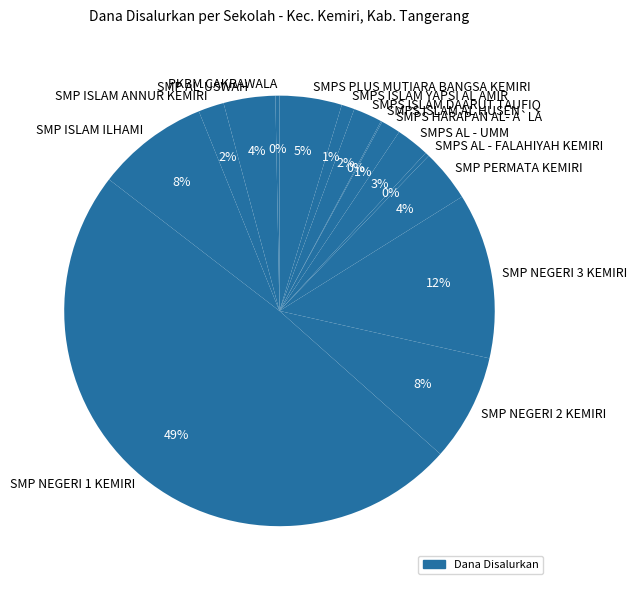

Is SMPS AL - FALAHIYAH KEMIRI the majority of the pie?

No